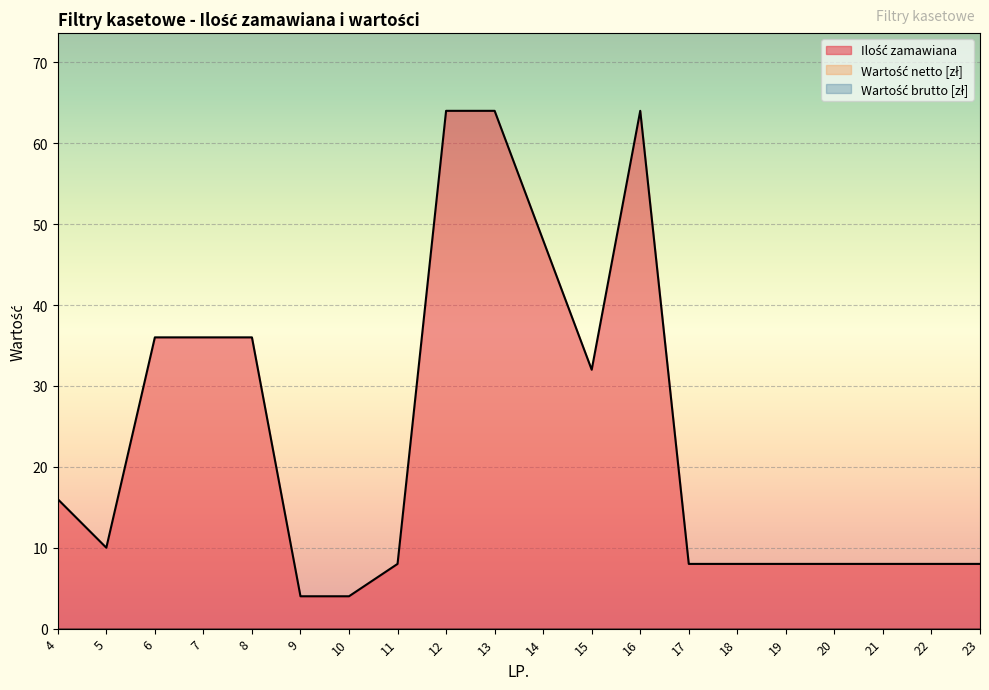

List the labels in order of Ilość zamawiana value, largest first.

12, 13, 16, 14, 6, 7, 8, 15, 4, 5, 11, 17, 18, 19, 20, 21, 22, 23, 9, 10